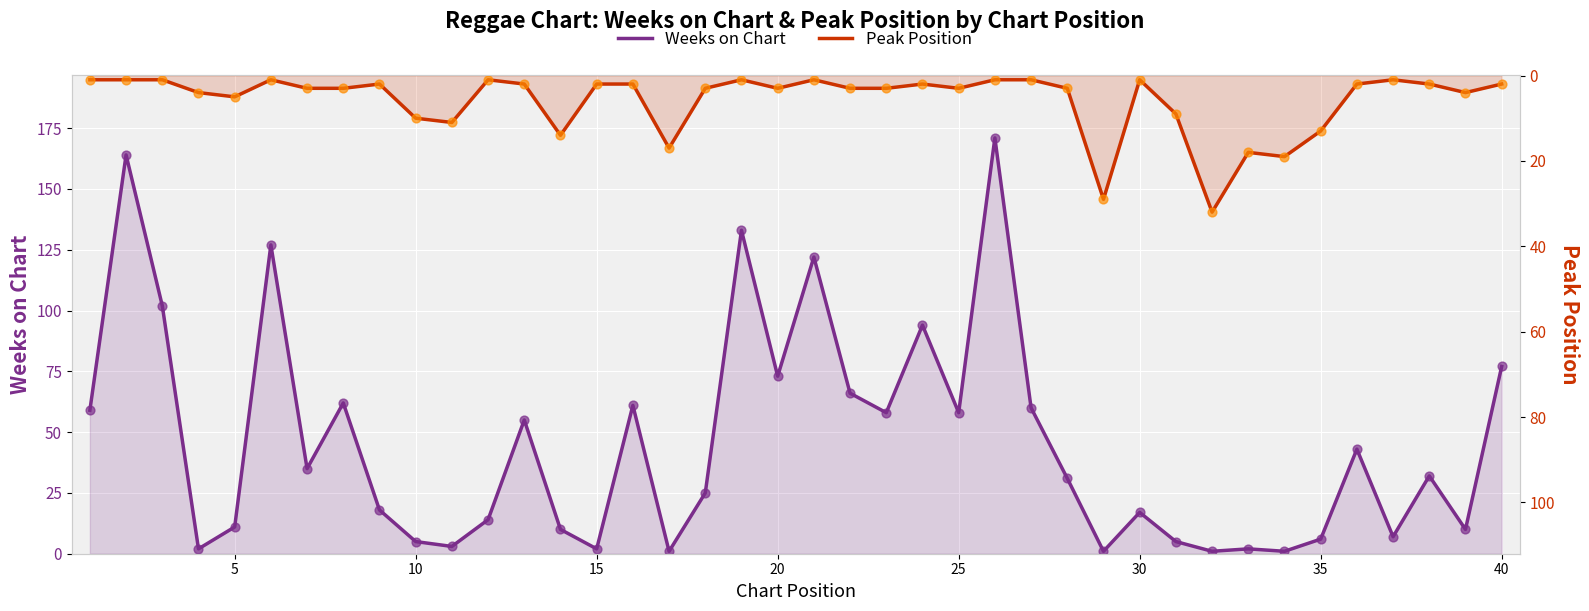

Which series has the largest total across all categories?

Weeks on Chart